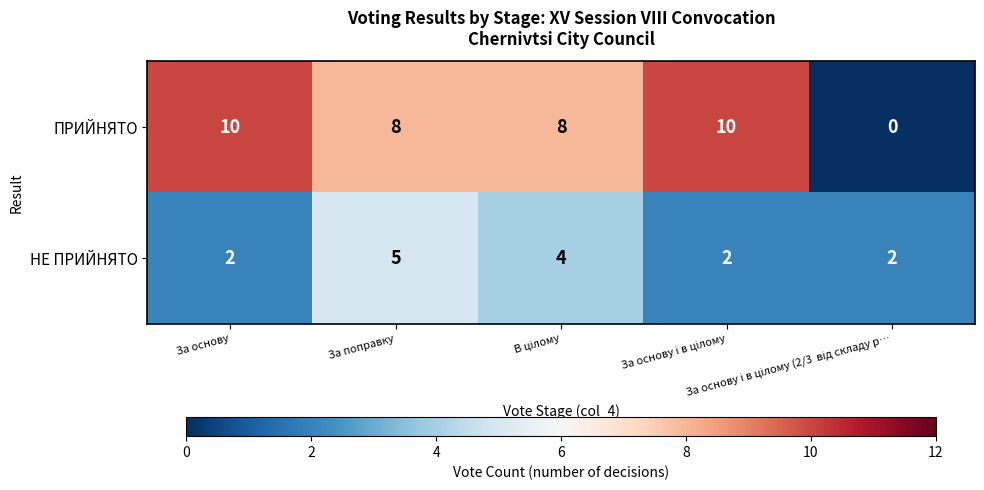

Which series has the widest spread of values?

ПРИЙНЯТО